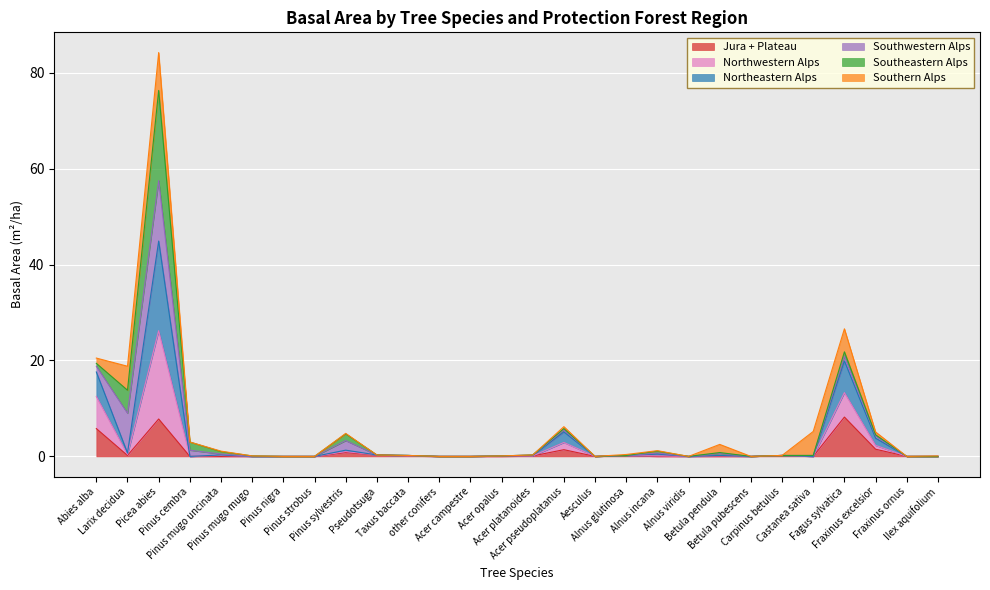

What is the highest value of the Jura + Plateau series?

8.2